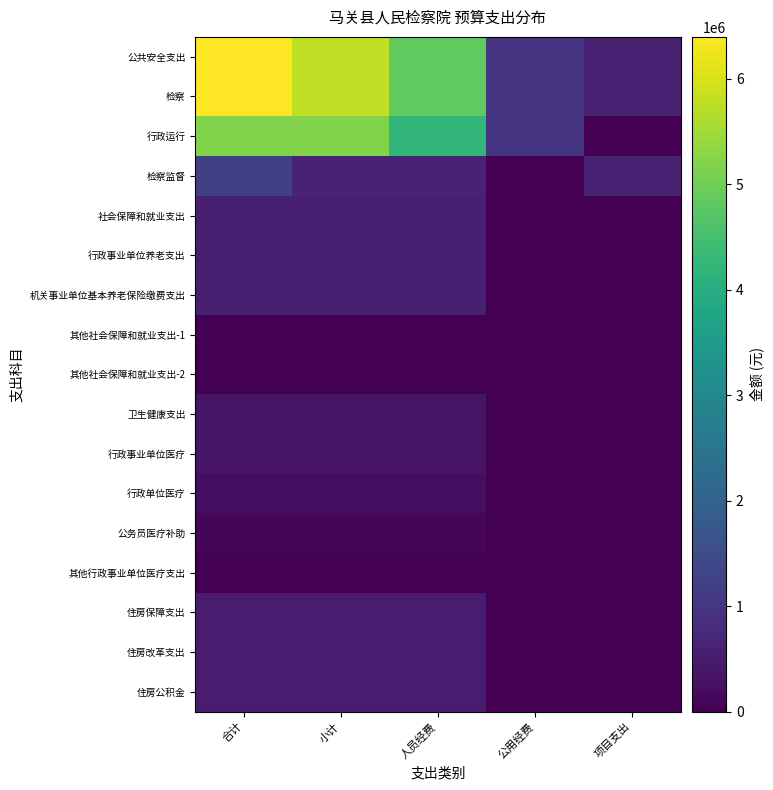

Rank the series by their maximum value, from highest to lowest.

公共安全支出, 检察, 行政运行, 检察监督, 社会保障和就业支出, 行政事业单位养老支出, 机关事业单位基本养老保险缴费支出, 住房保障支出, 住房改革支出, 住房公积金, 卫生健康支出, 行政事业单位医疗, 行政单位医疗, 公务员医疗补助, 其他行政事业单位医疗支出, 其他社会保障和就业支出-1, 其他社会保障和就业支出-2